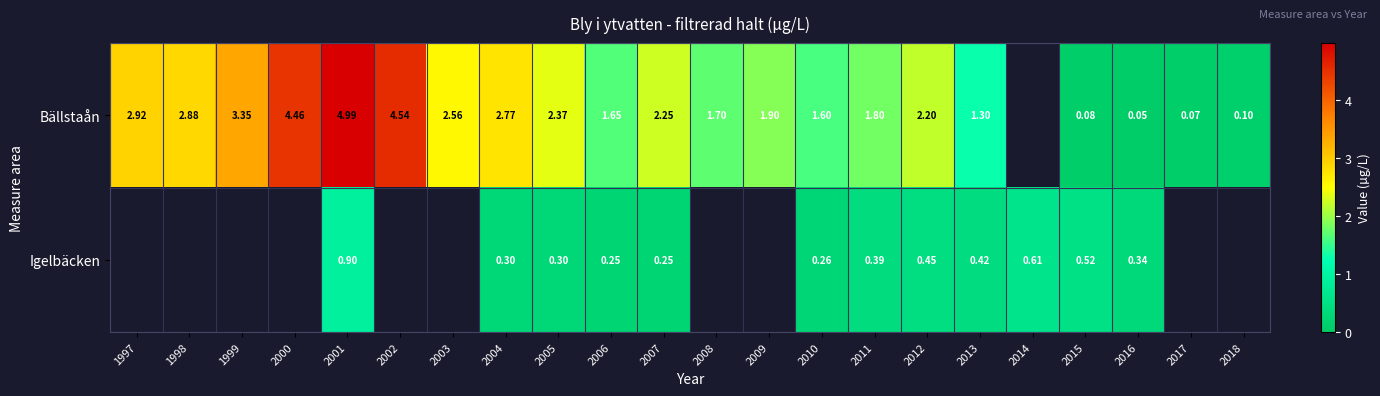

How many values in the Bällstaån series are below 2?

10